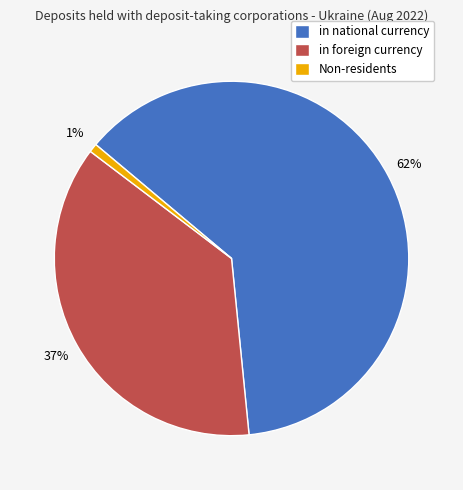

Between Non-residents and in foreign currency, which is larger?

in foreign currency